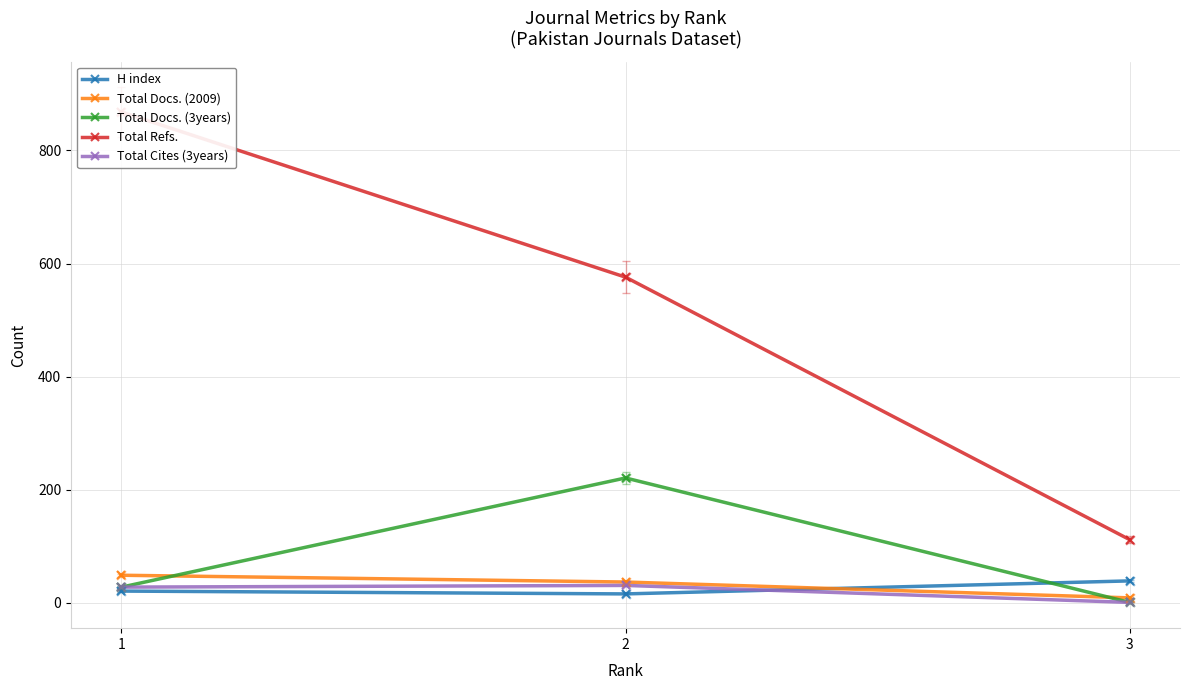

Which series has the widest spread of Y values?

Total Refs.